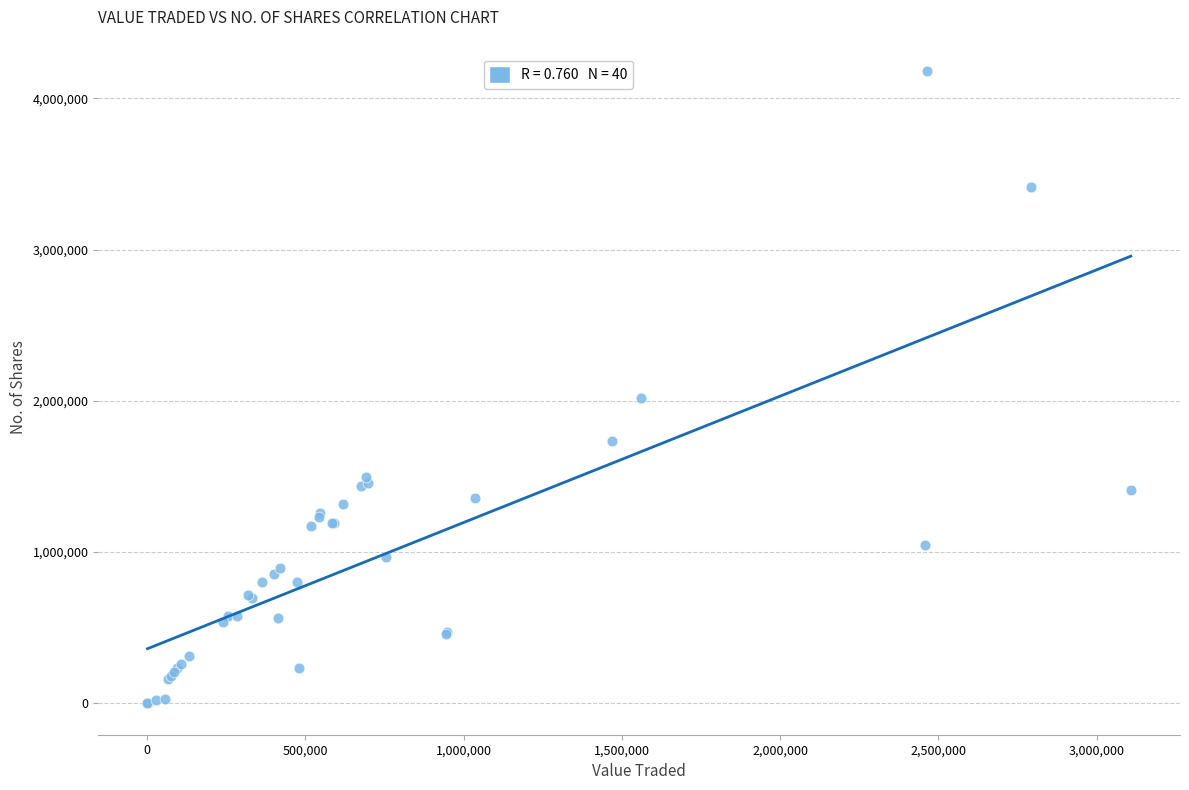

What Y value in the scatter plot is closest to 2090315?

2020820